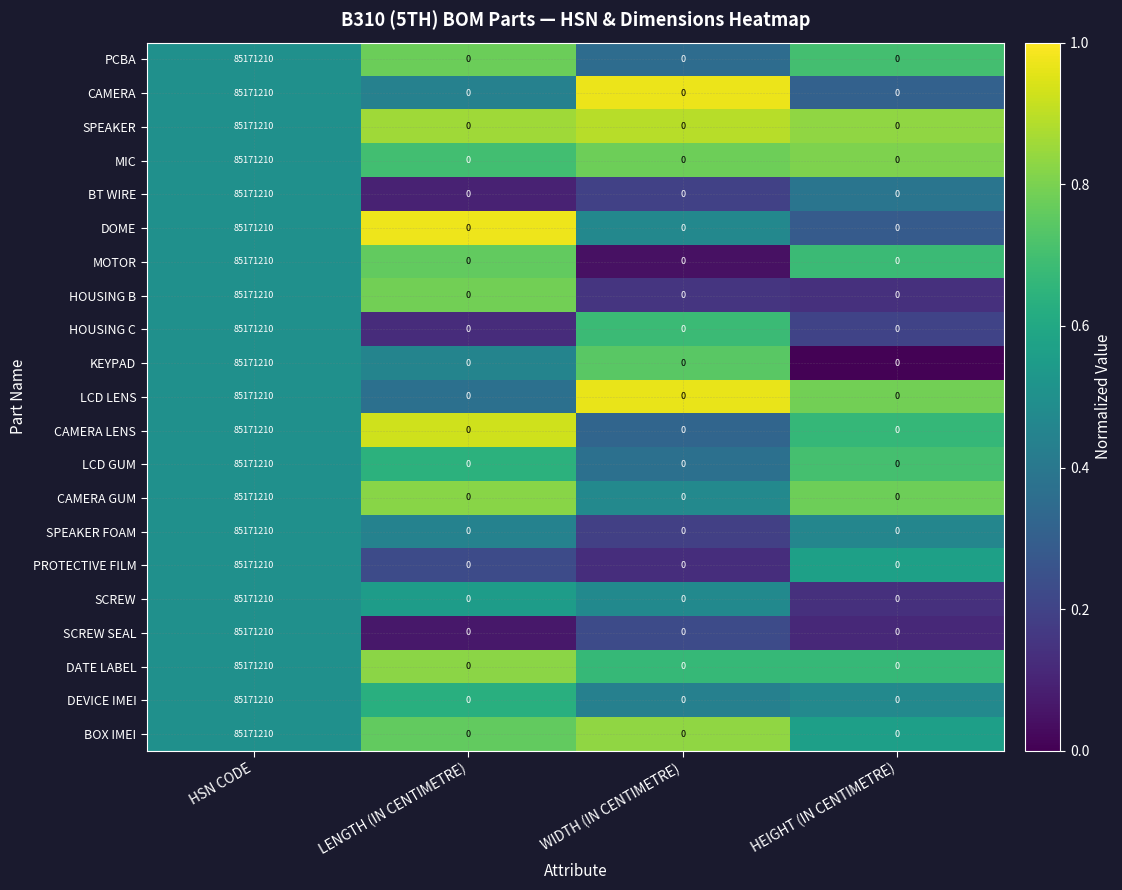

What is the total value across all series at HSN CODE?

1788595410